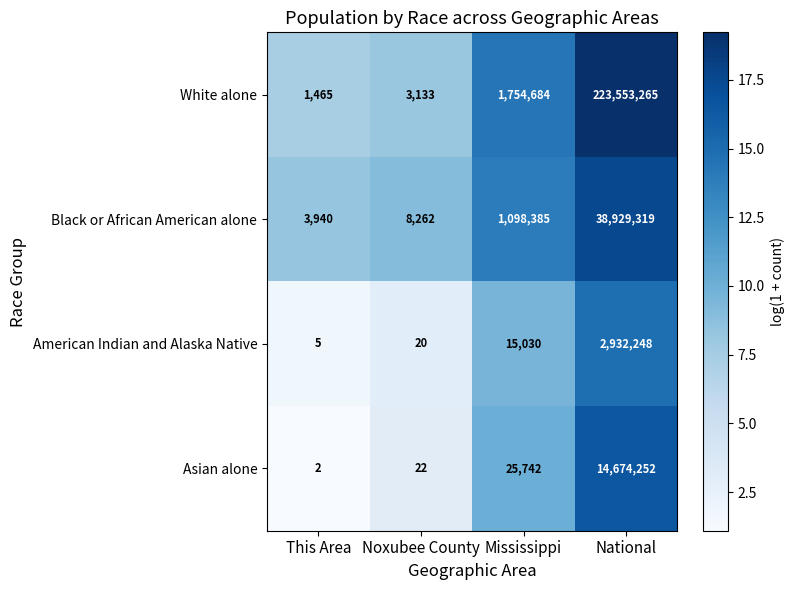

What is the difference between the American Indian and Alaska Native values at This Area and Noxubee County?

15